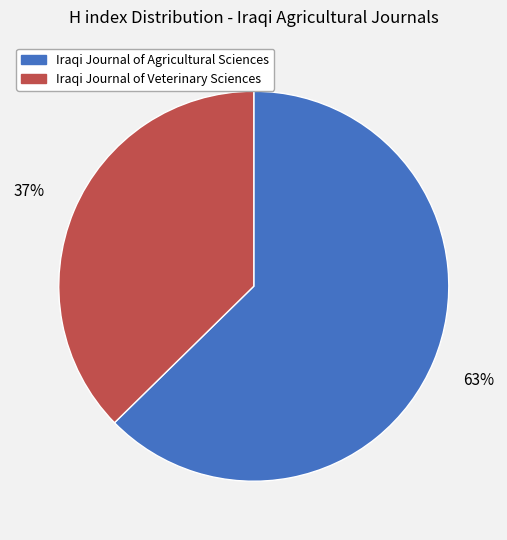

Which category has the biggest portion of the pie?

Iraqi Journal of Agricultural Sciences